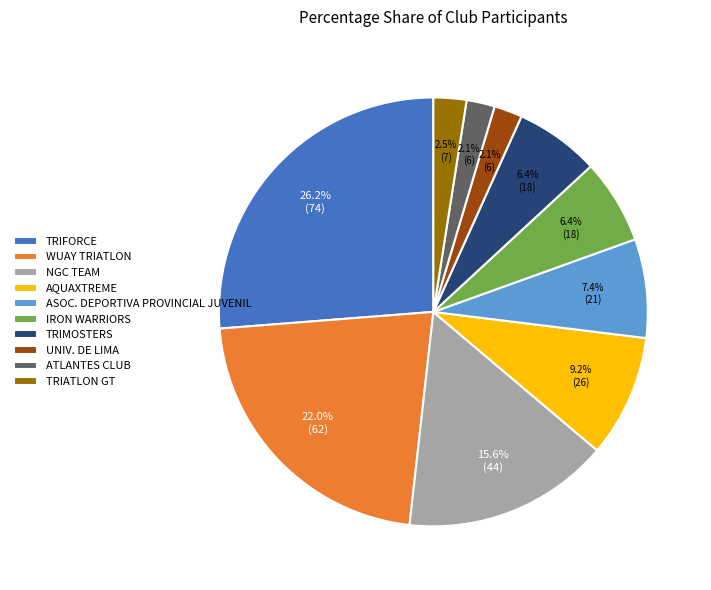

To the nearest percent, what percentage of the pie is UNIV. DE LIMA?

2%